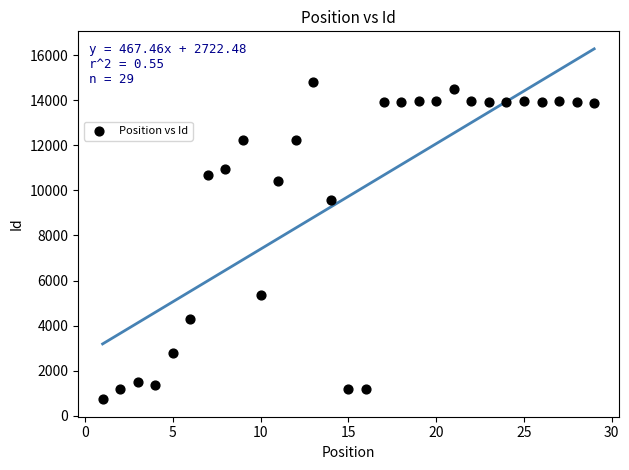

What is the range of Y values (max minus min)?

14059